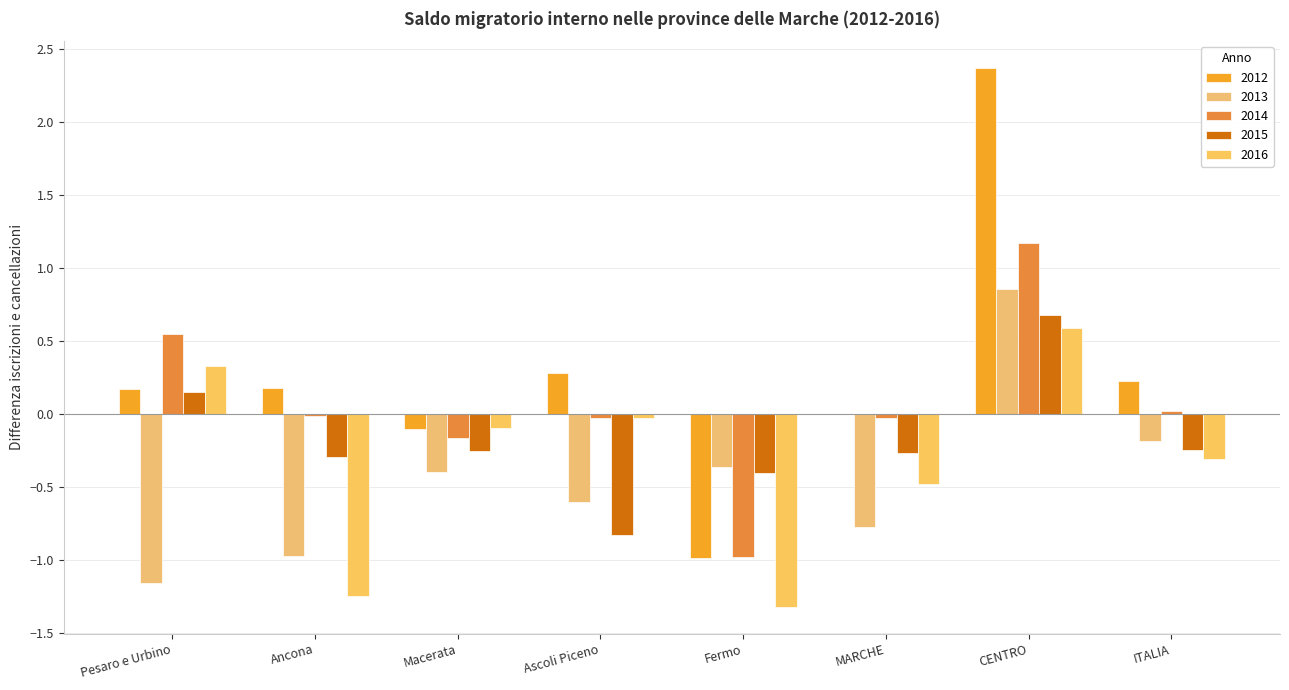

What value does the 2014 series have at Fermo?

-1.0